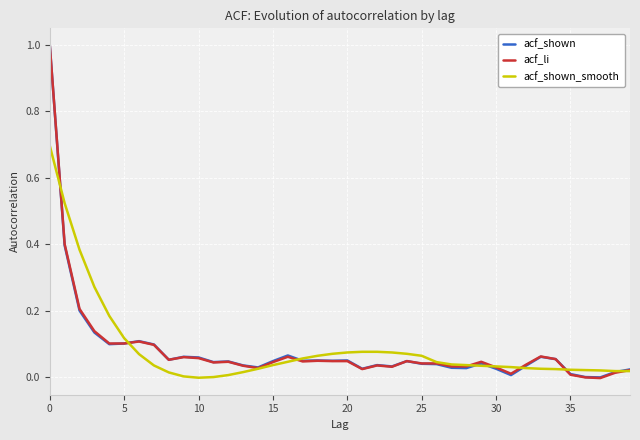

What is the highest value of the acf_shown series?

1.0